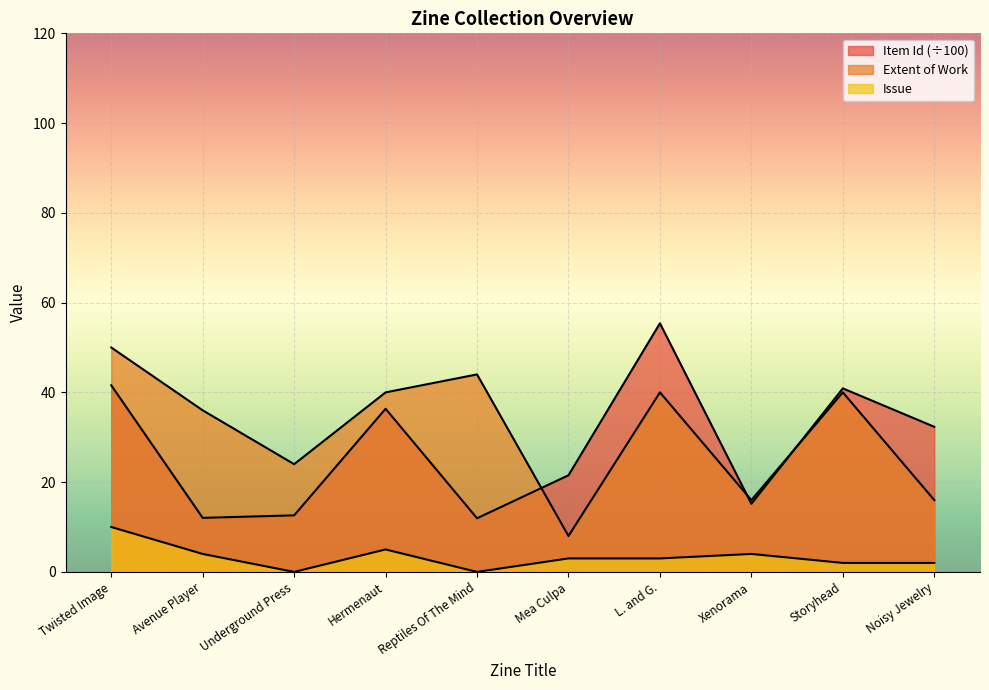

How many series are shown in this chart?

3